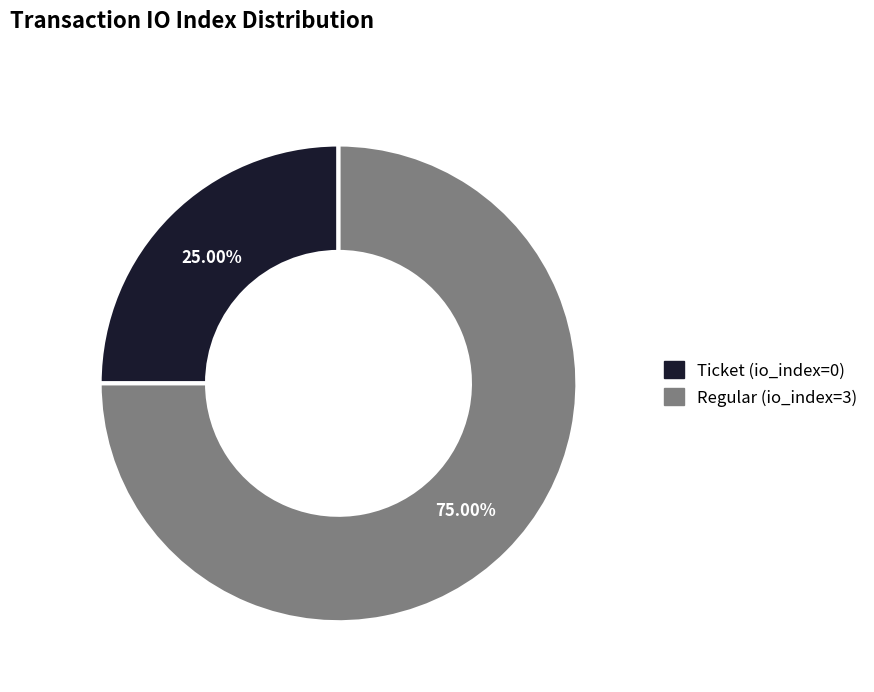

Is there a majority slice in this chart?

Yes